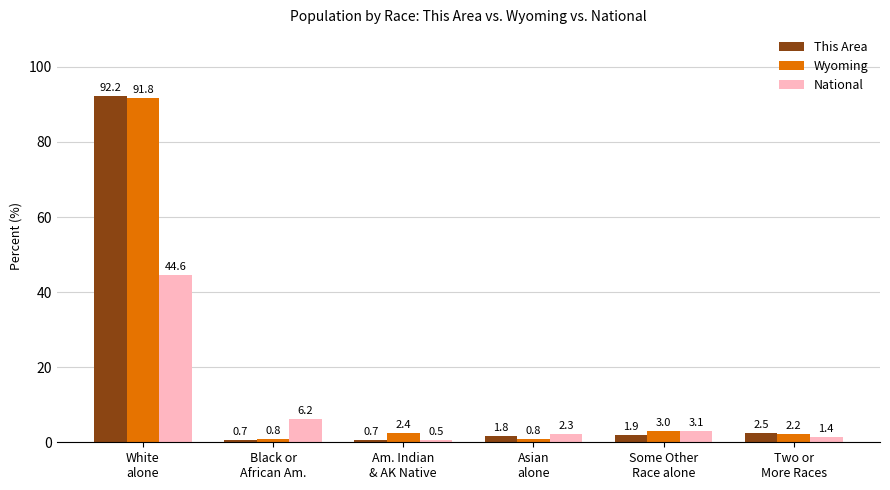

What are all the series names shown in the legend?

This Area, Wyoming, National